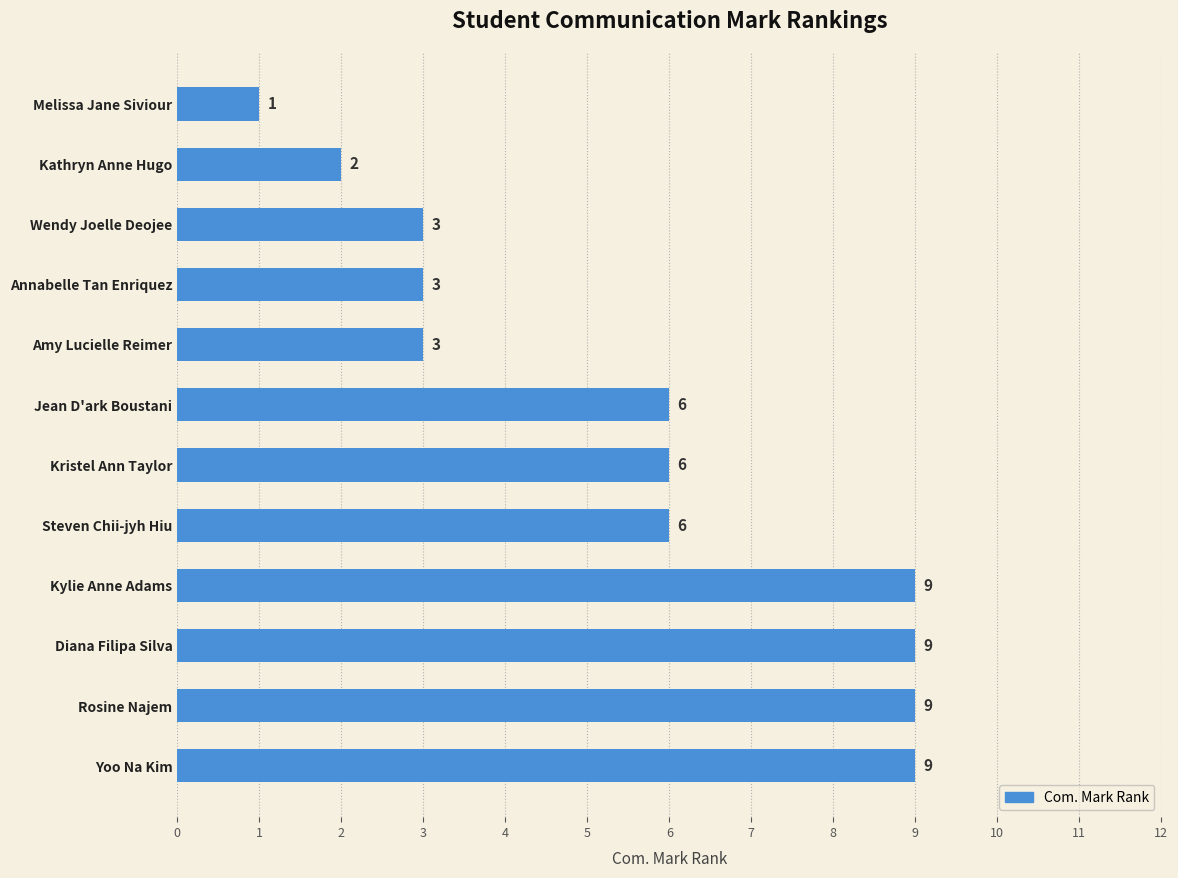

What value does the data have at Wendy Joelle Deojee?

3